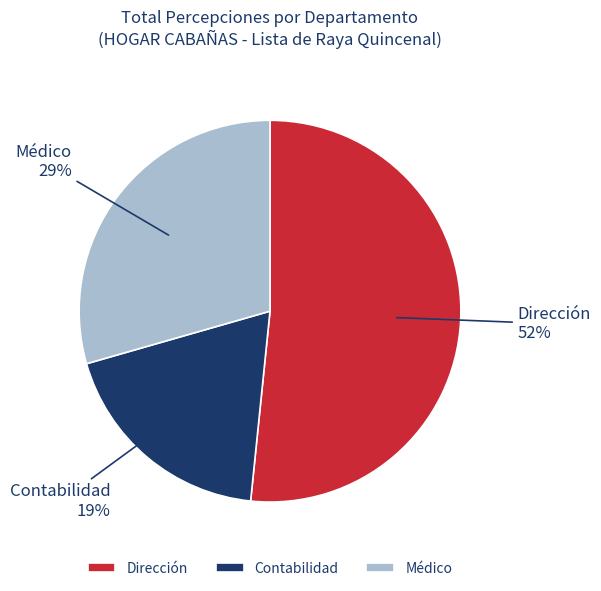

Which category has the smallest portion of the pie?

Contabilidad